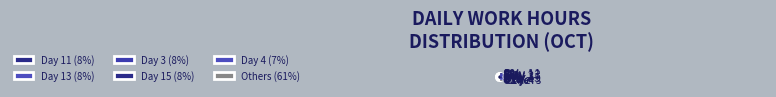

What is the change in value from Day 1 to Day 8?

-0.1